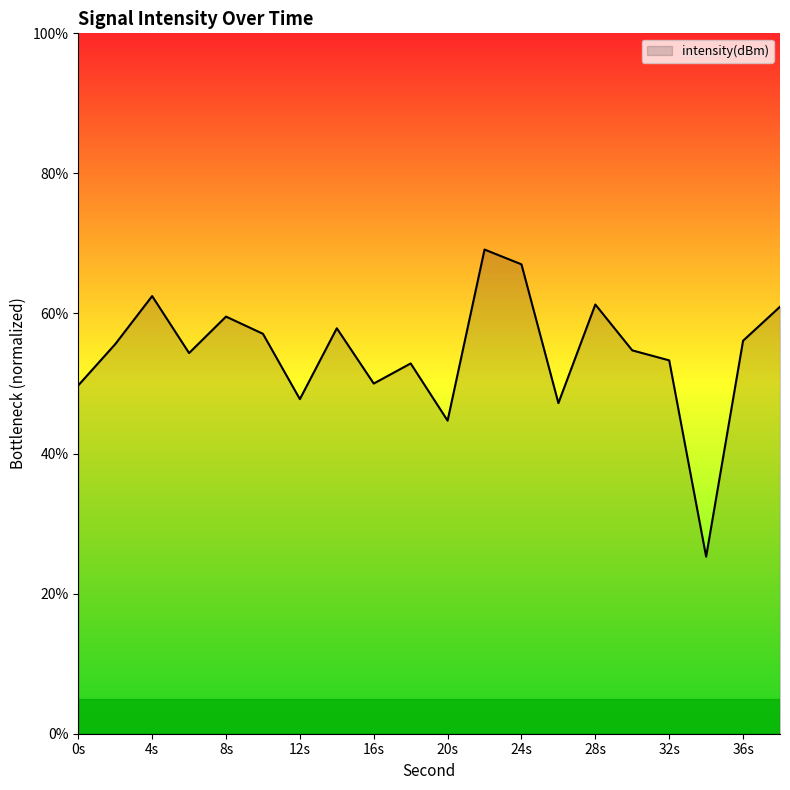

What is the greatest value displayed?

69.1